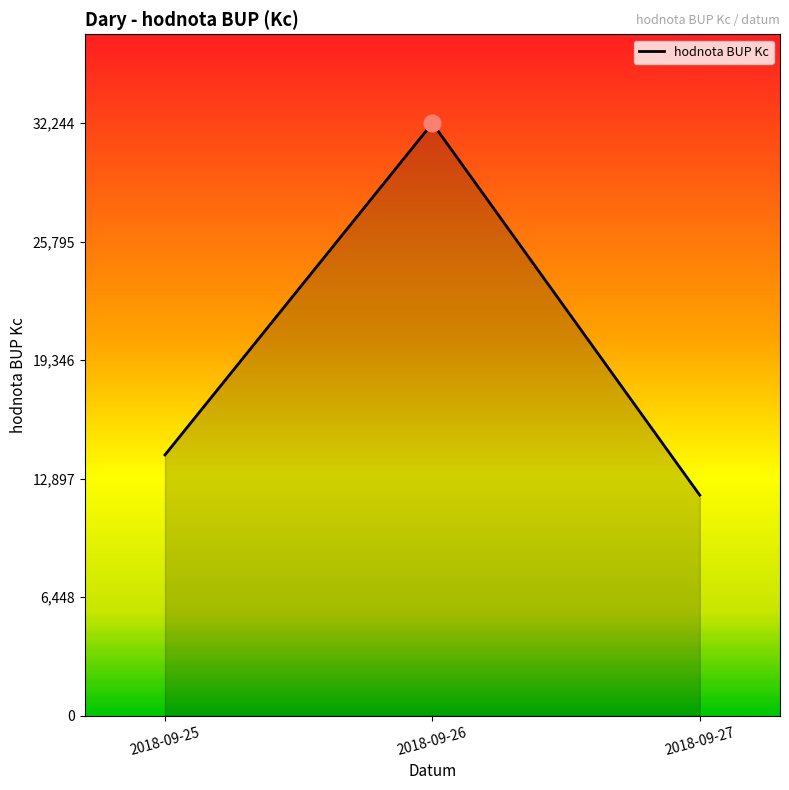

Read the value at 2018-09-26, to the nearest 100.

32200